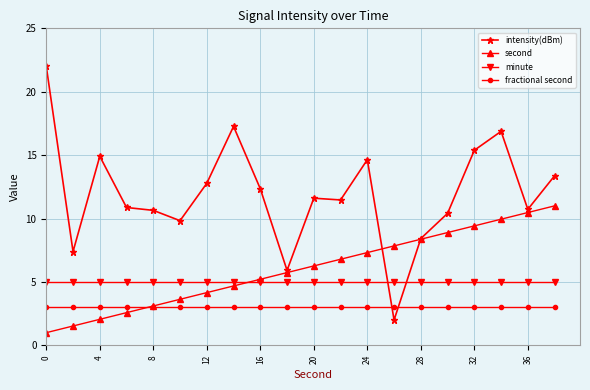

Which series has the widest spread of values?

intensity(dBm)